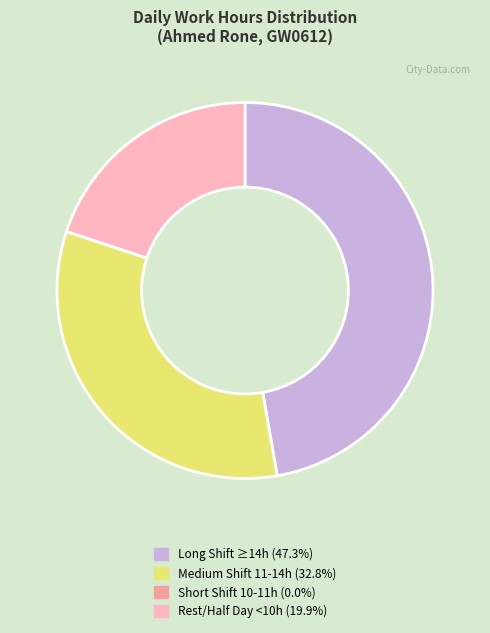

What is the ratio of the value at Medium Shift 11-14h (32.8%) to the value at Rest/Half Day <10h (19.9%)?

1.6